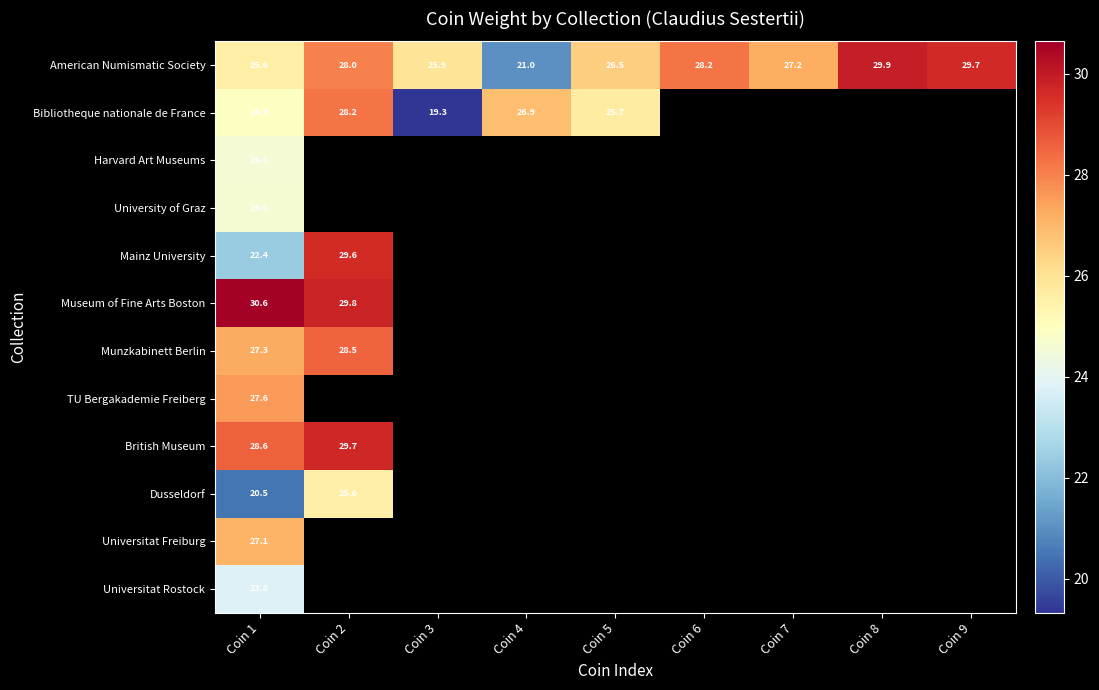

List the series in order of their peak value, highest first.

Museum of Fine Arts Boston, American Numismatic Society, British Museum, Mainz University, Munzkabinett Berlin, Bibliotheque nationale de France, TU Bergakademie Freiberg, Universitat Freiburg, Dusseldorf, University of Graz, Harvard Art Museums, Universitat Rostock